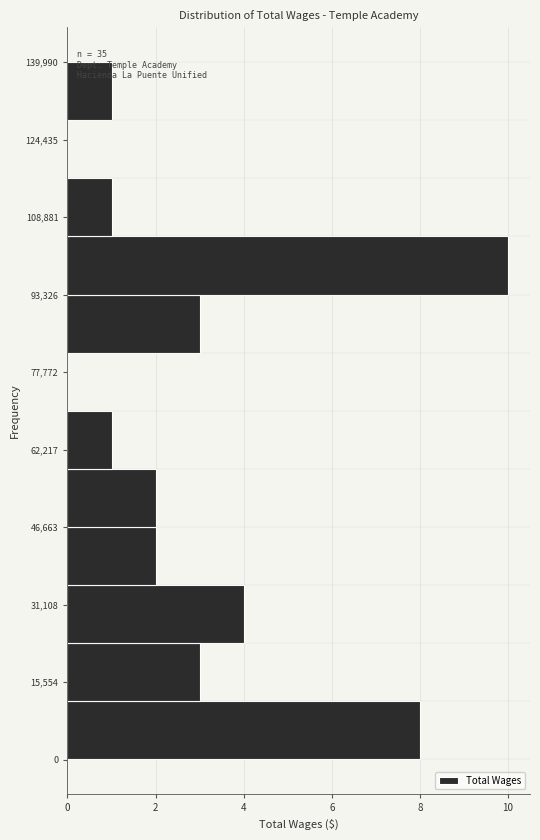

Which range on the y-axis has the longest bar?

94000 to 106000